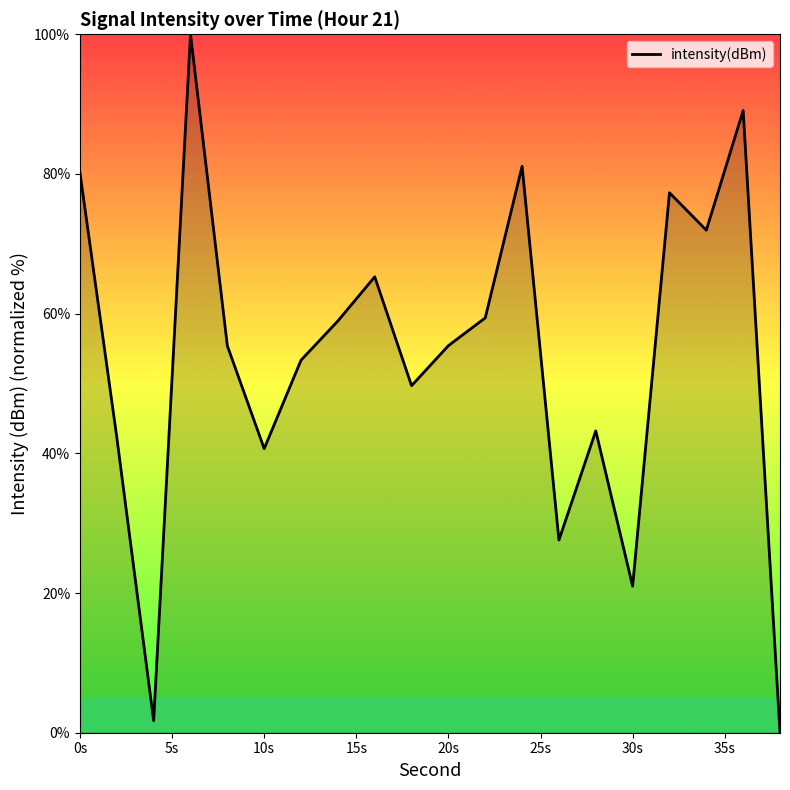

What is the maximum value shown in the chart?

100.0